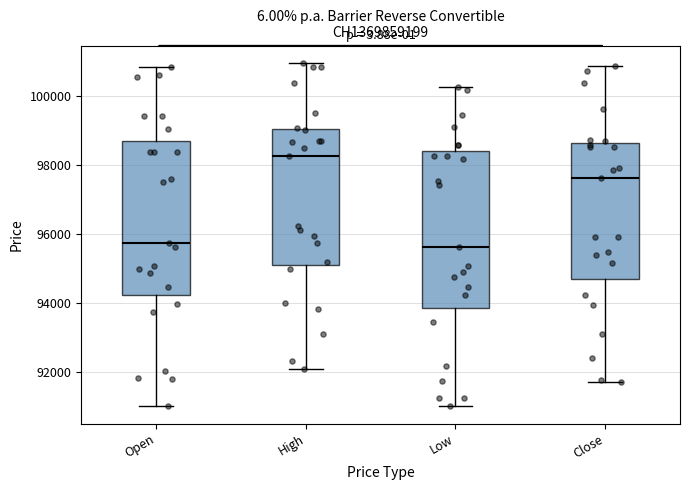

Where is the lower edge of the box for High on the y-axis? The values are not printed on the chart, so give them approximately, as read against the axis.

95000